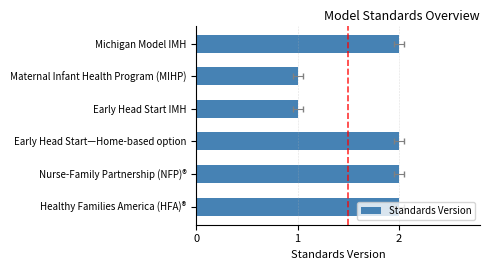

How many categories are shown in the chart?

6